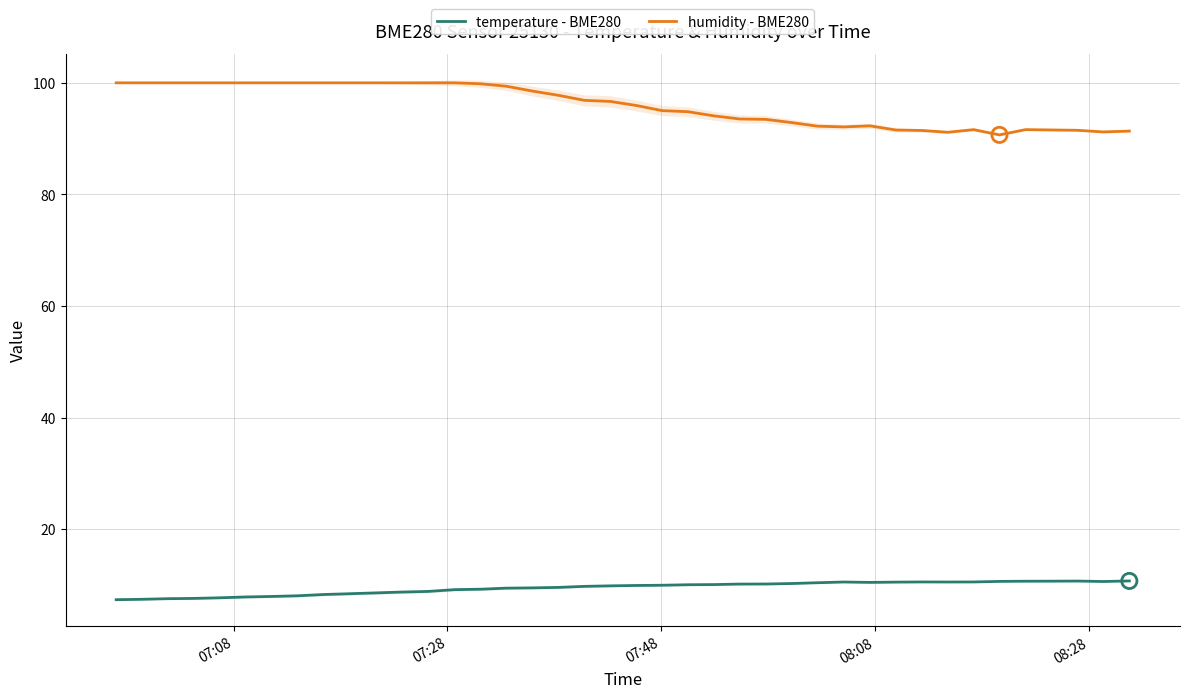

What are all the series names shown in the legend?

temperature - BME280, humidity - BME280